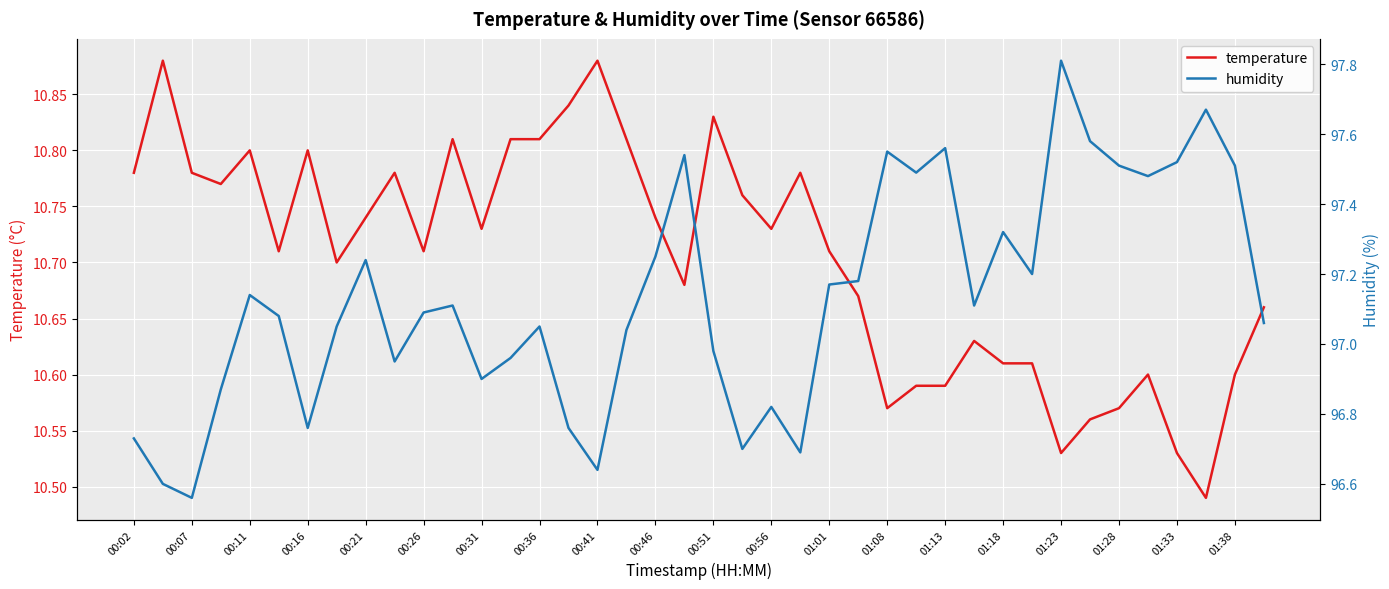

What is the sum of all temperature values?

428.2